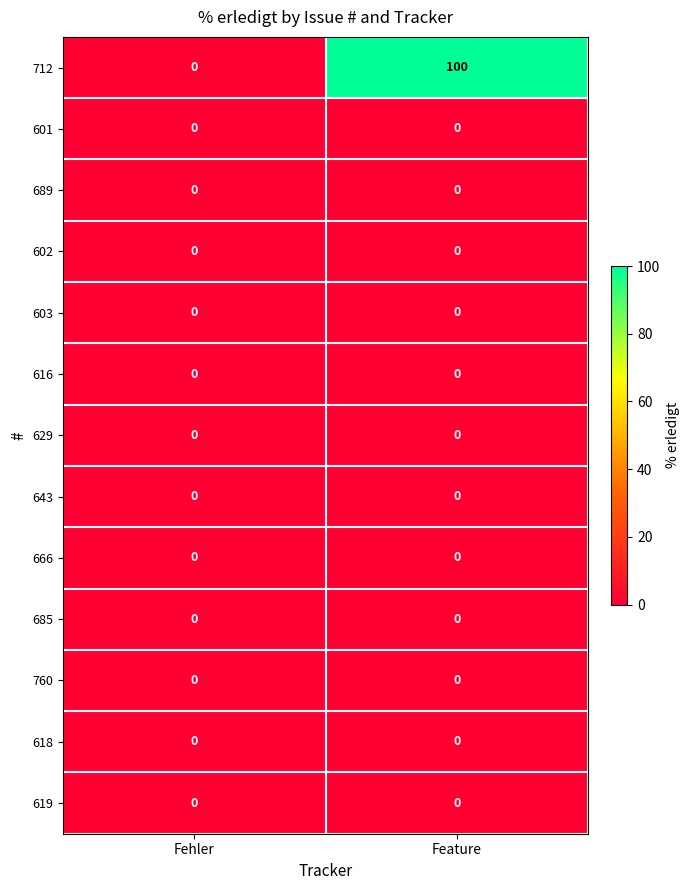

Reading left to right, extract all data points from this chart.

712: Fehler=0	Feature=100
601: Fehler=0	Feature=0
689: Fehler=0	Feature=0
602: Fehler=0	Feature=0
603: Fehler=0	Feature=0
616: Fehler=0	Feature=0
629: Fehler=0	Feature=0
643: Fehler=0	Feature=0
666: Fehler=0	Feature=0
685: Fehler=0	Feature=0
760: Fehler=0	Feature=0
618: Fehler=0	Feature=0
619: Fehler=0	Feature=0